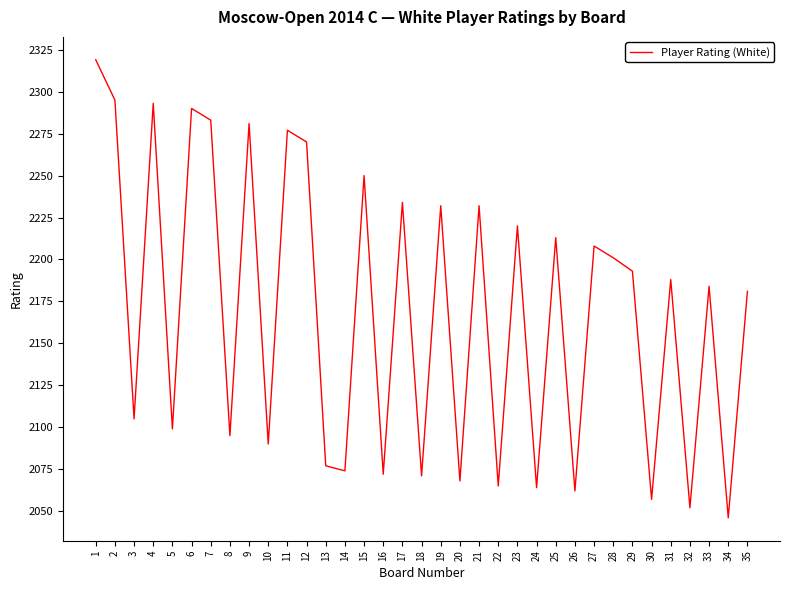

Is it true that the value at 19 is 1158?

False